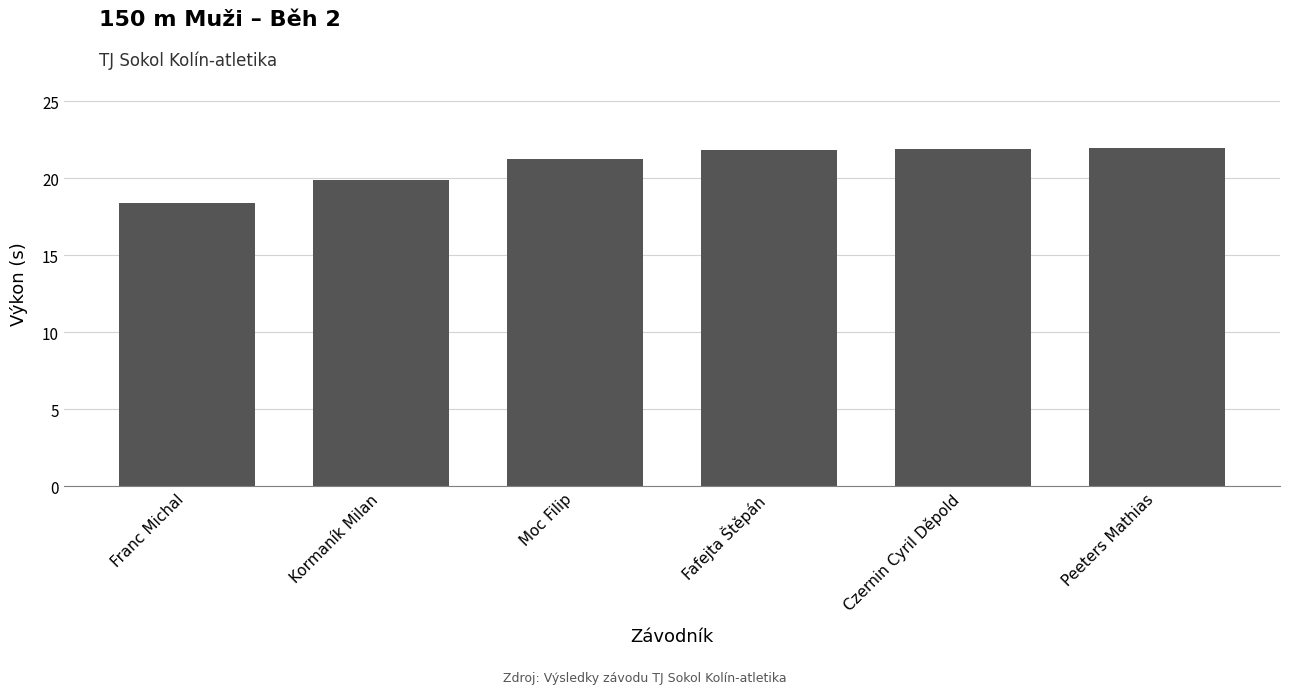

What is the label of the 3rd bar from the left?

Moc Filip